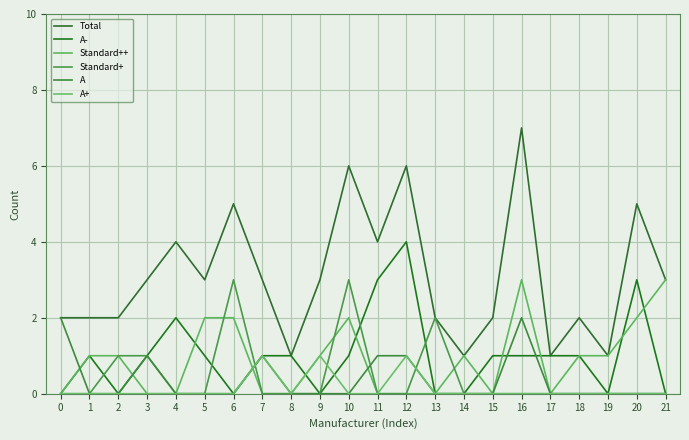

At which category is the sum across all series the highest?

16